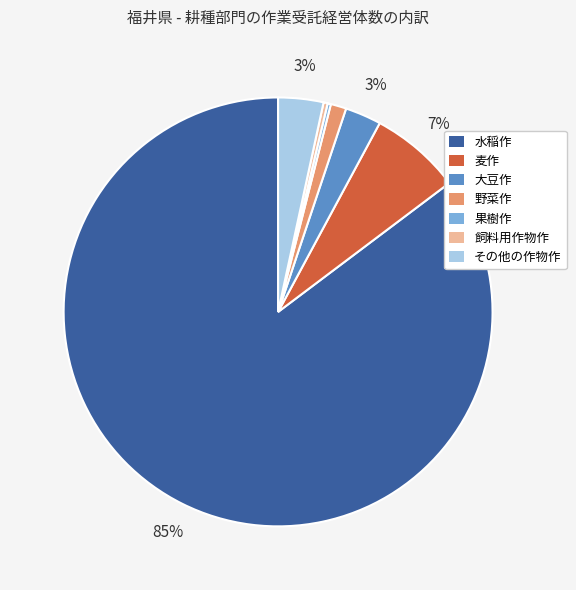

Is it true that 麦作 is 7% of the pie?

True